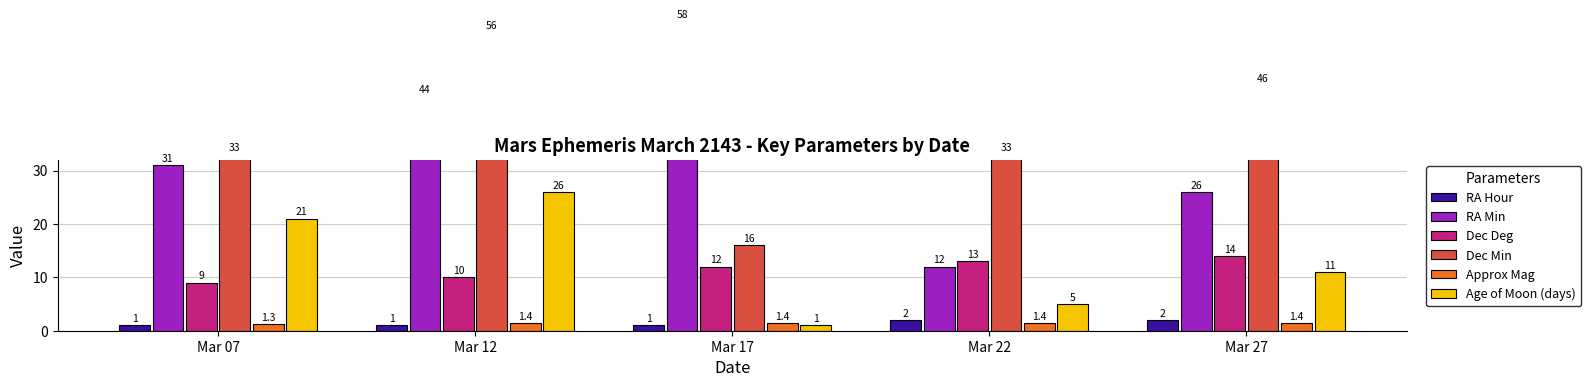

What is the difference between the Age of Moon (days) values at Mar 12 and Mar 22?

21.0